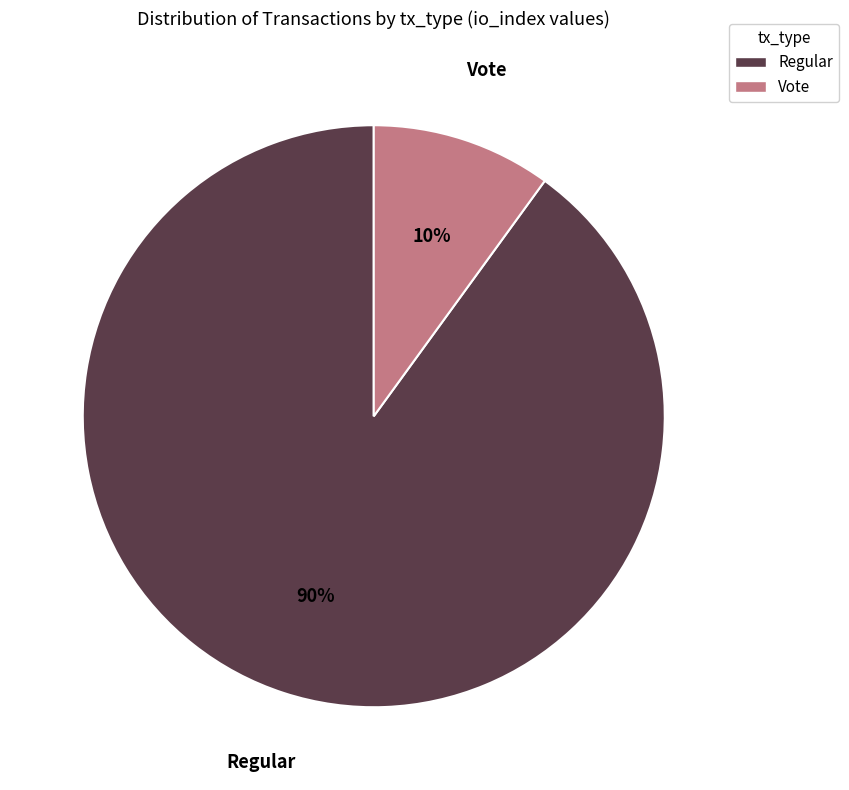

To the nearest percent, what is the difference between the largest and smallest slice percentages?

80%